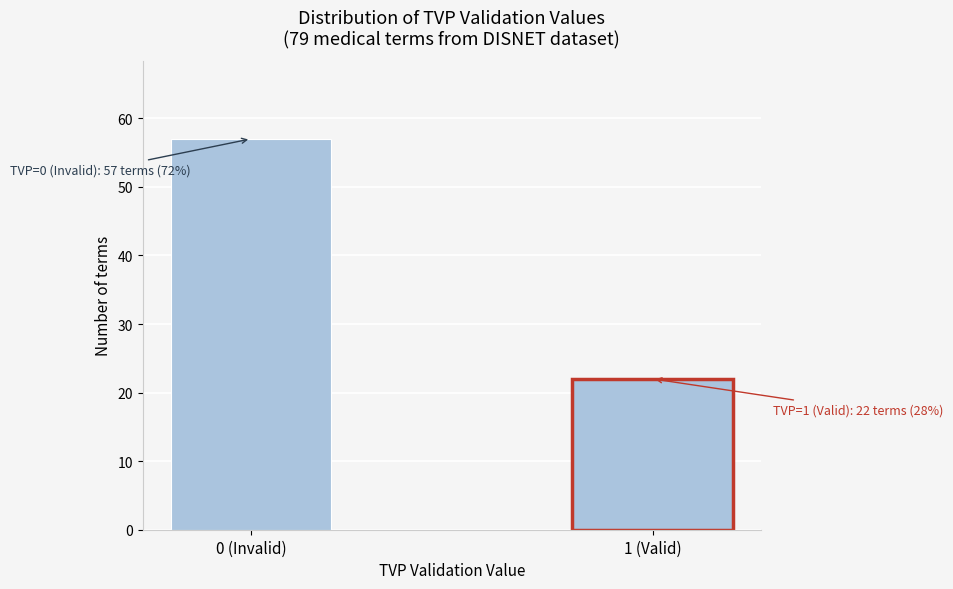

Reading left to right, extract all data points from this chart.

0 (Invalid)=57	1 (Valid)=22